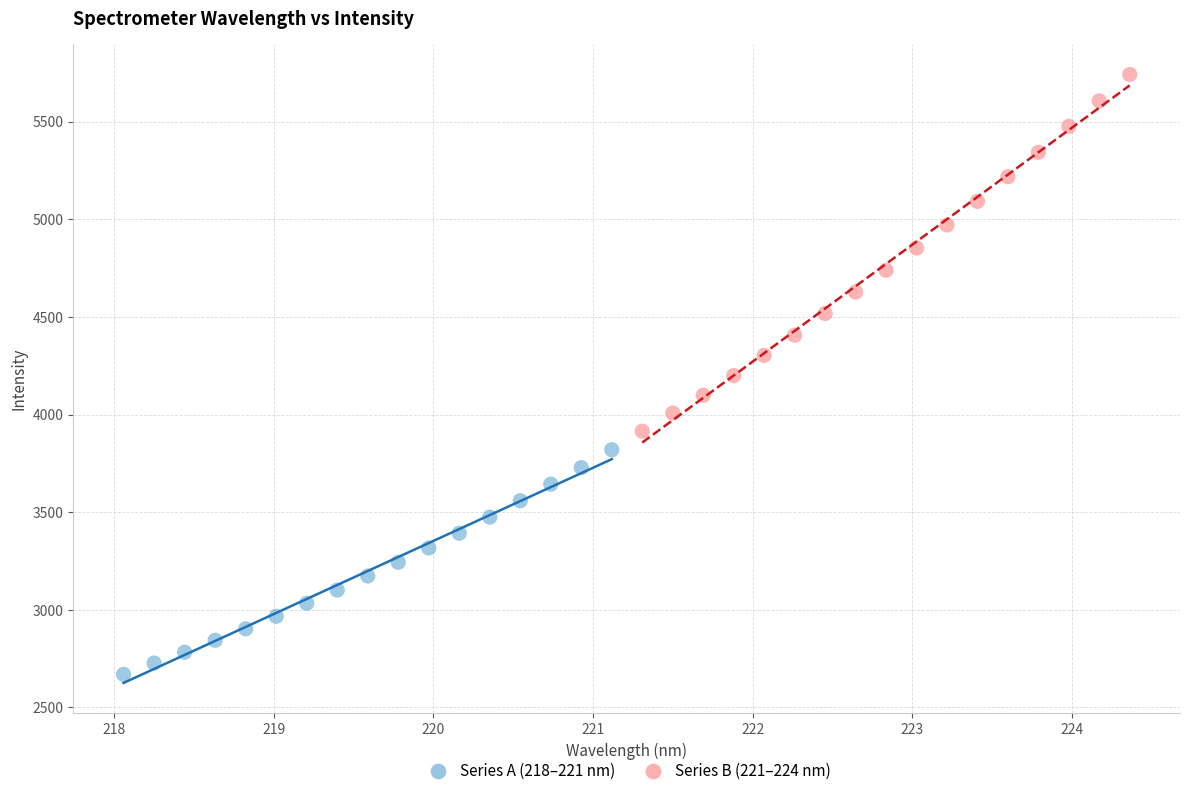

Which series contains the highest Y value?

Series B (221–224 nm)